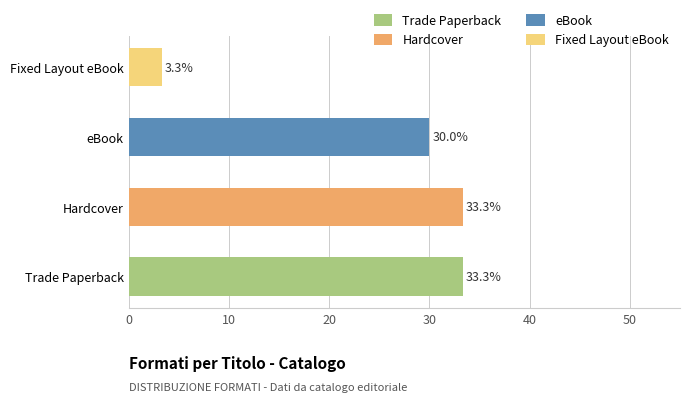

What is the change in value from Trade Paperback to eBook?

-3.3